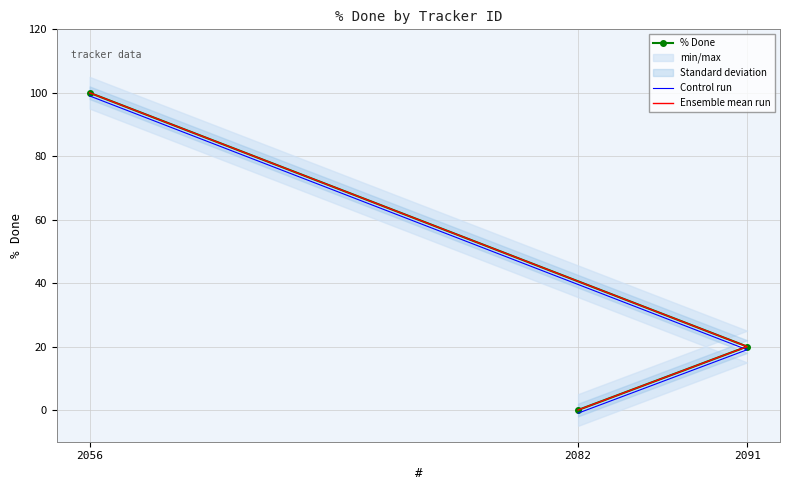

Reading right to left, what are all the values shown in this chart?

% Done: 2056=100	2091=20	2082=0
Control run: 2056=99	2091=19	2082=-1
Ensemble mean run: 2056=100	2091=20	2082=0